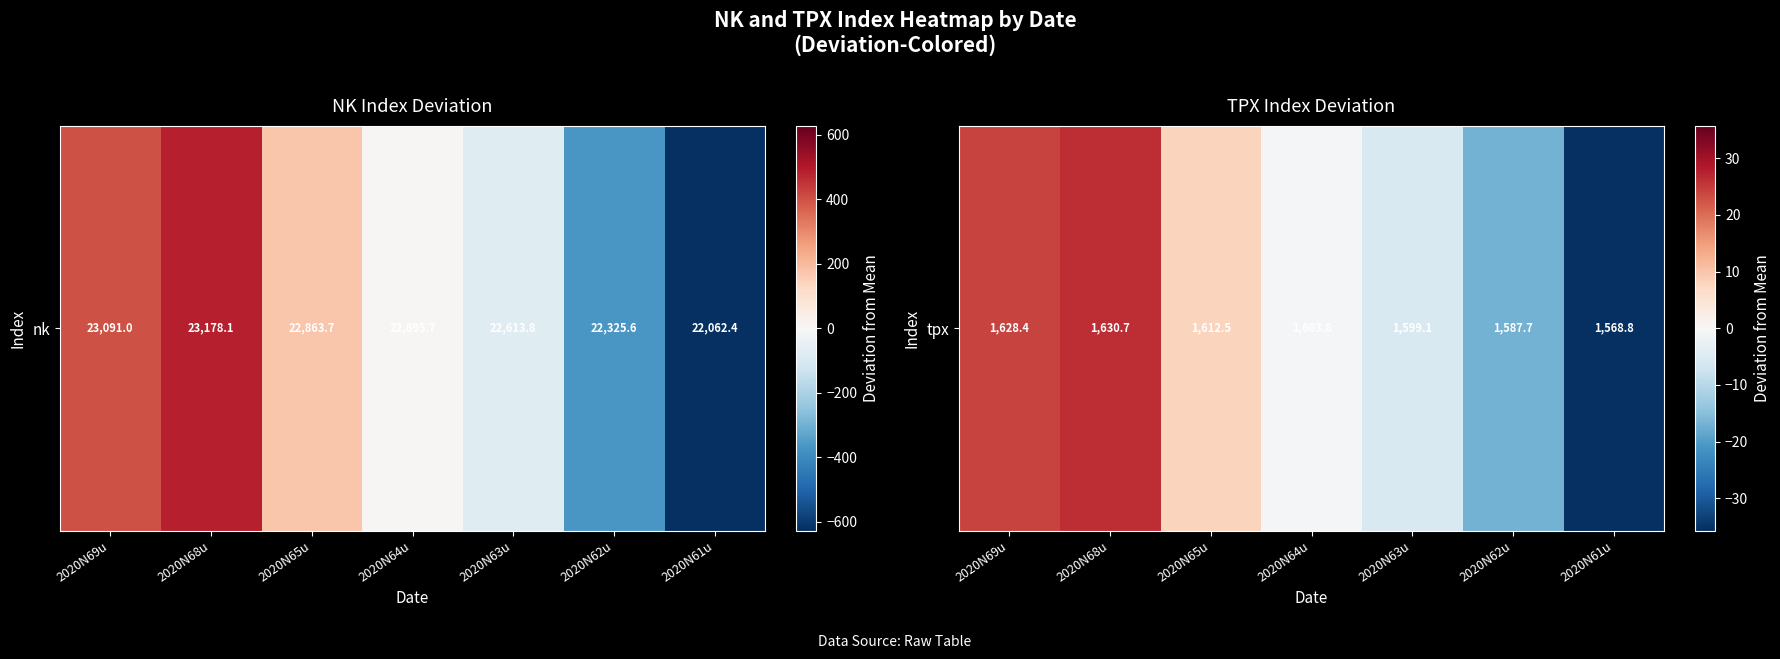

Rank the categories by value from highest to lowest.

2020N68u, 2020N69u, 2020N65u, 2020N64u, 2020N63u, 2020N62u, 2020N61u